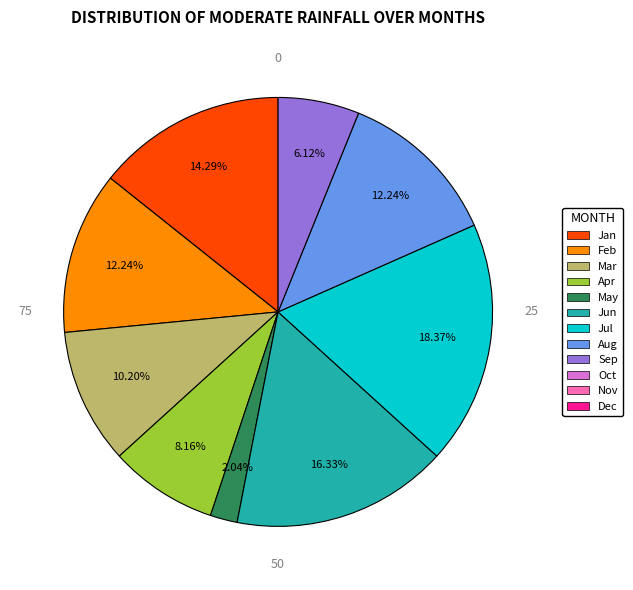

Does any single category account for the majority?

No